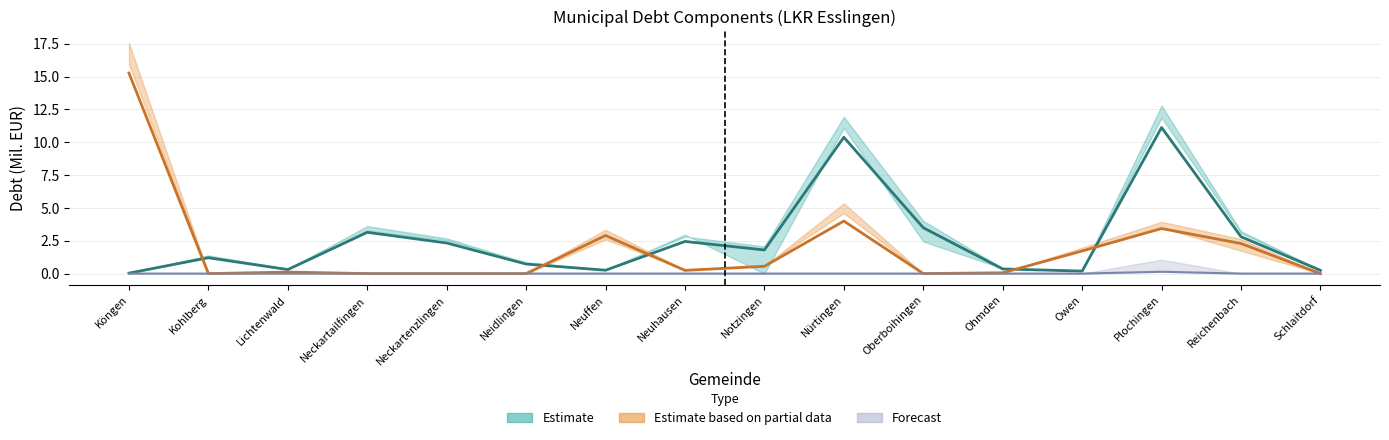

Between Oberboihingen and Neidlingen, which is larger?

Oberboihingen